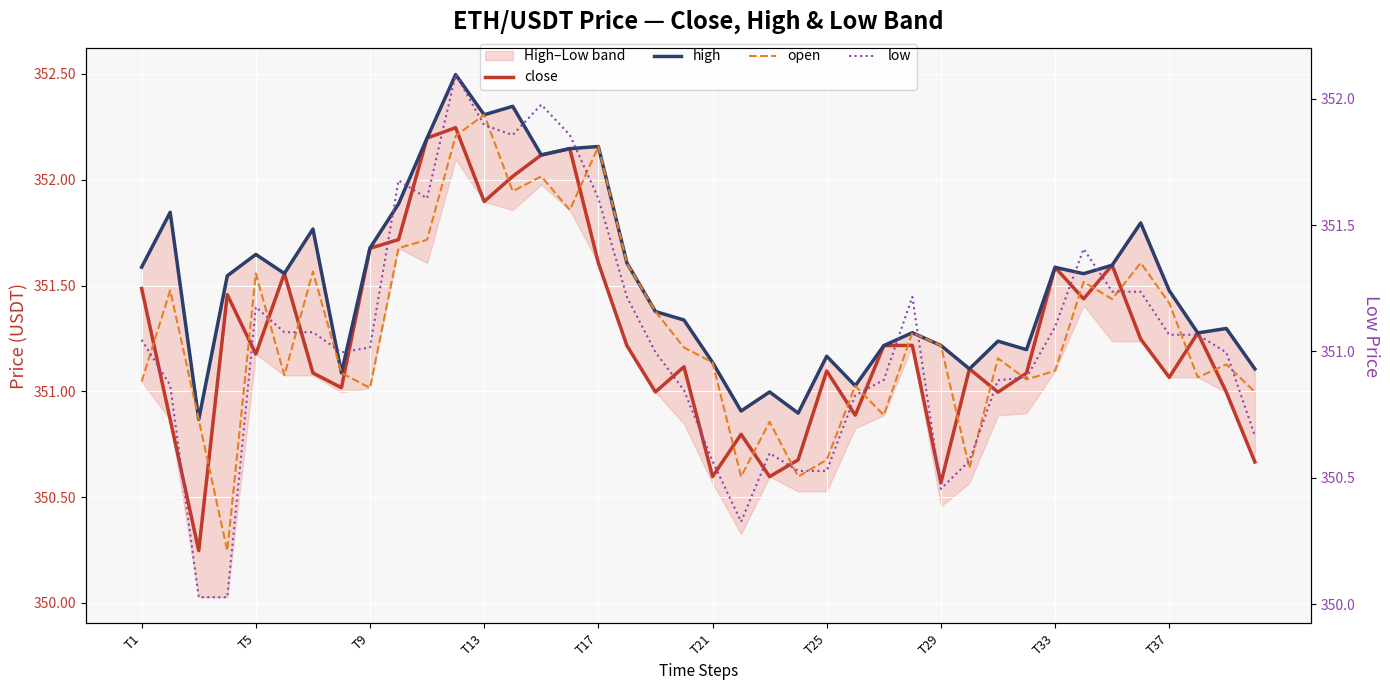

Which series has the largest range (max minus min)?

low